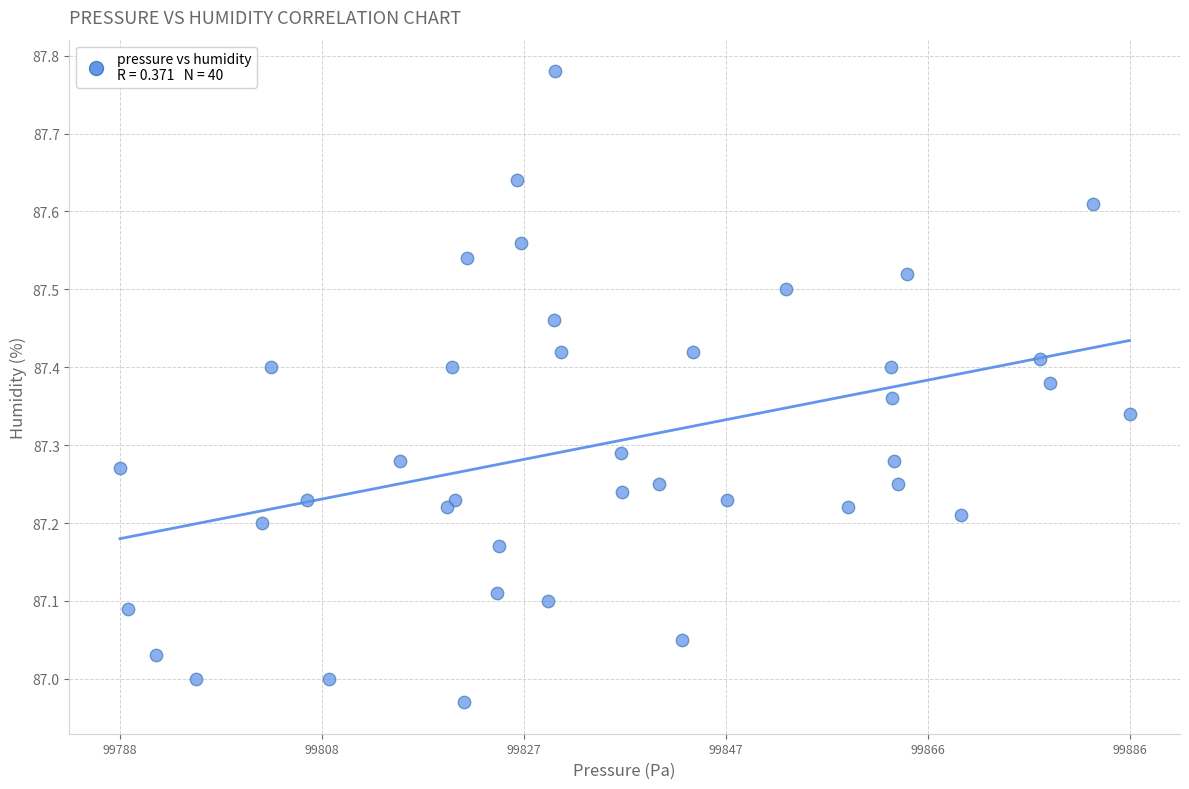

What is the range of X values (max minus min)?

97.9